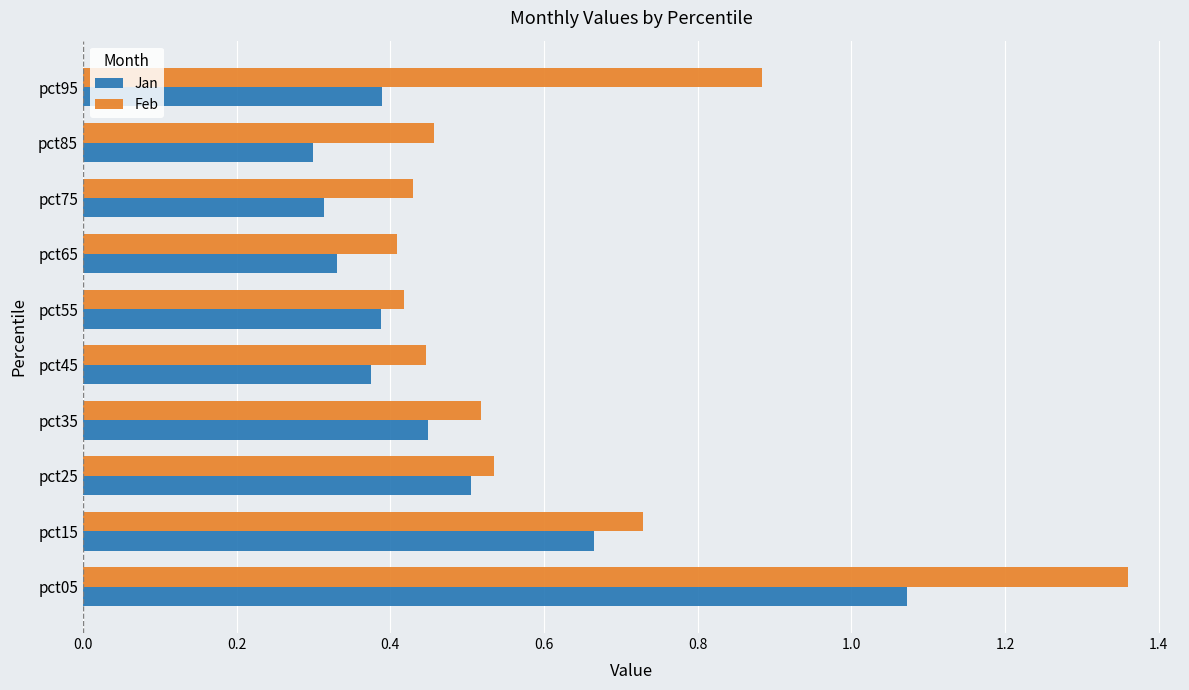

What is the average value of the Feb series?

0.6